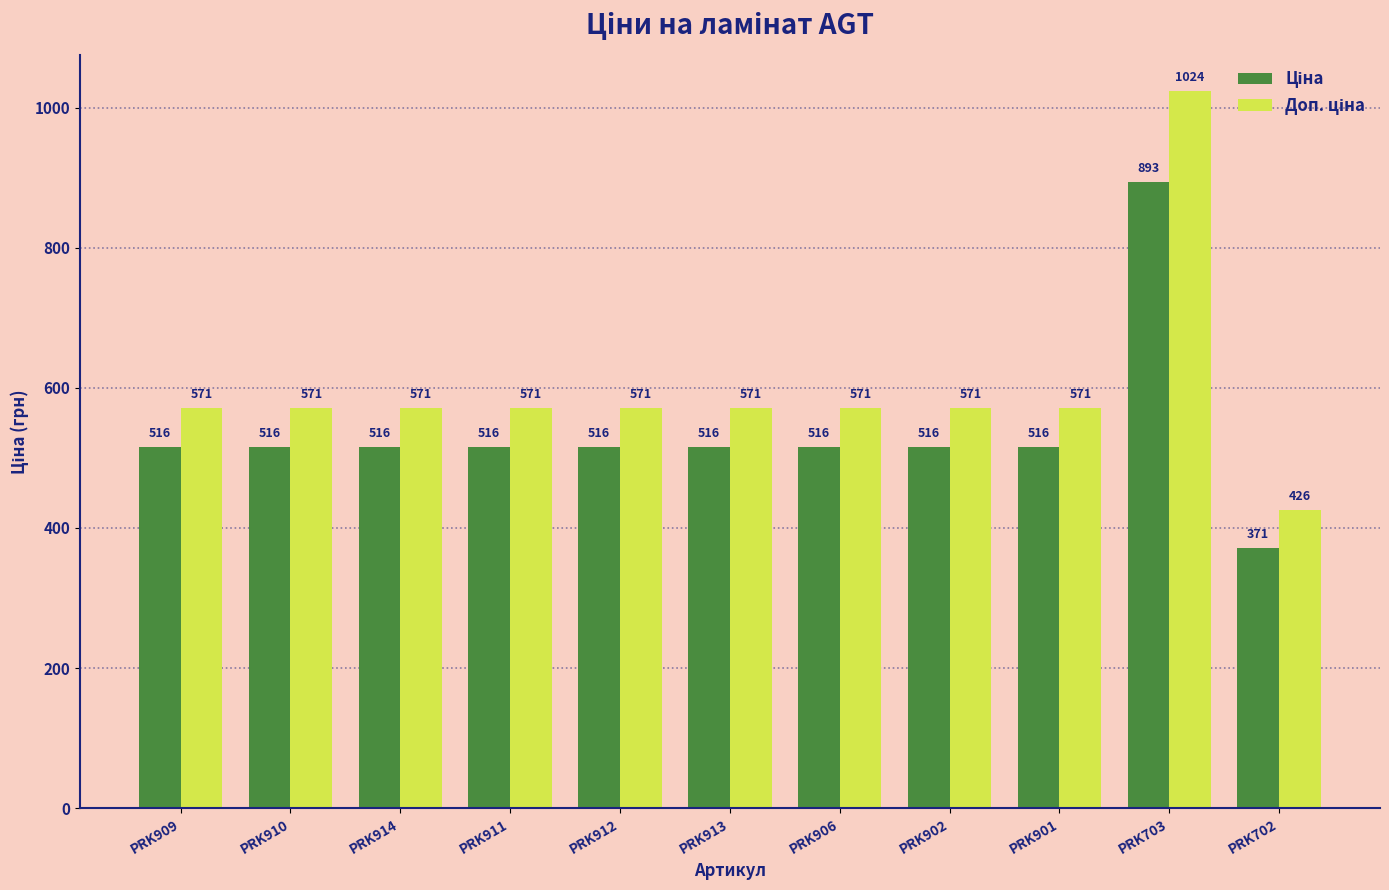

At which category is the sum across all series the highest?

PRK703